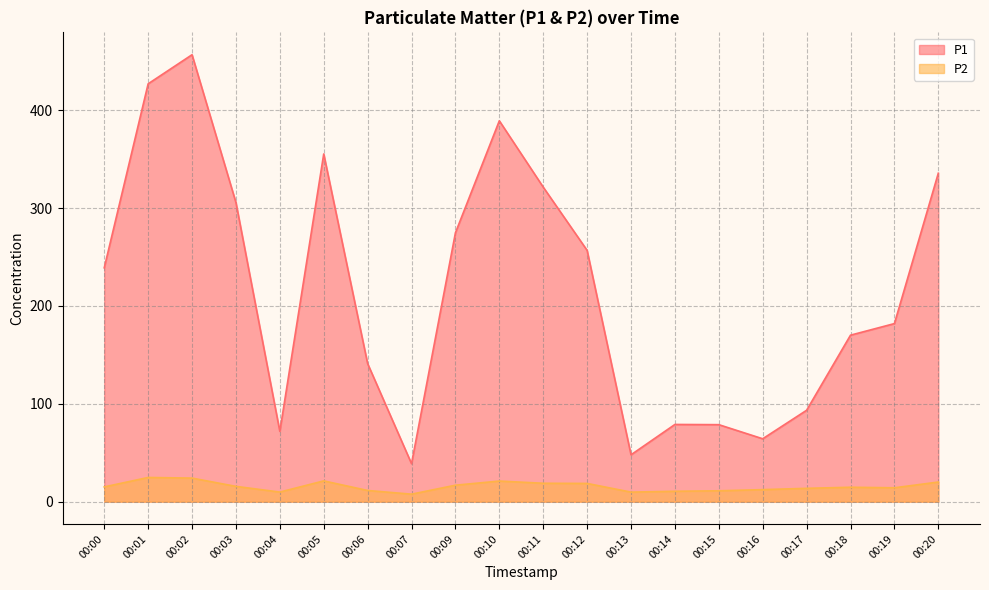

What is the highest value of the P2 series?

24.8